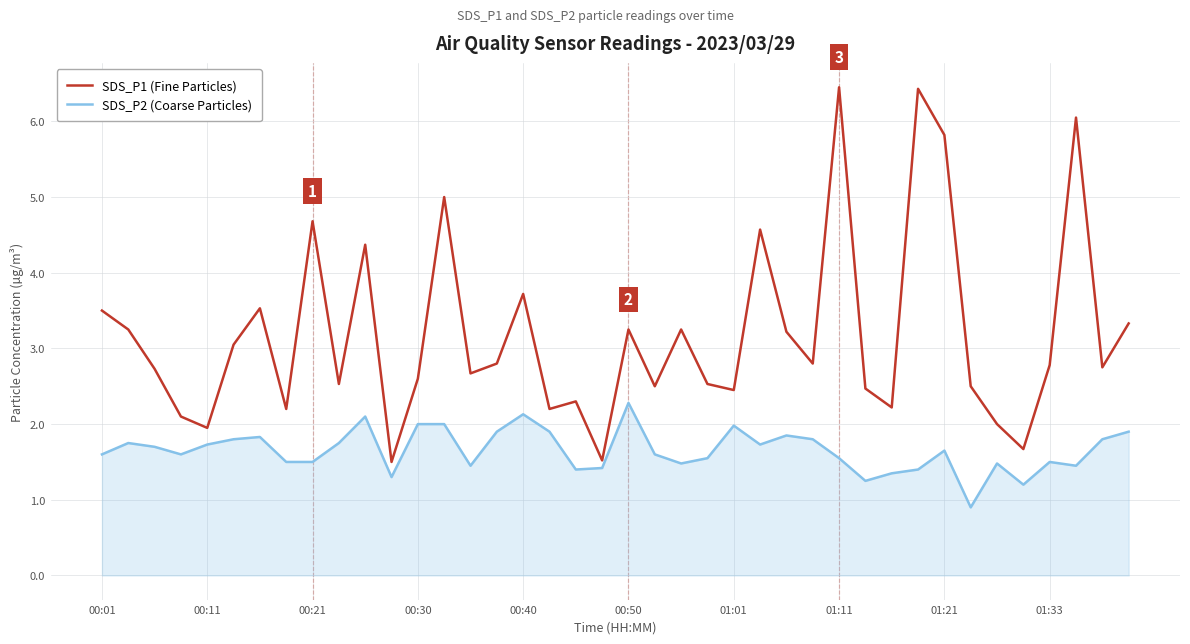

How many interior local peaks does the SDS_P1 (Fine Particles) series have?

12